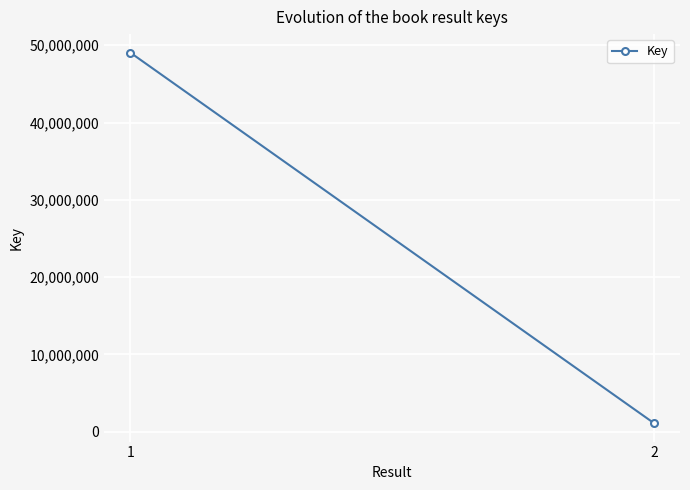

Which has a higher value, 2 or 1?

1